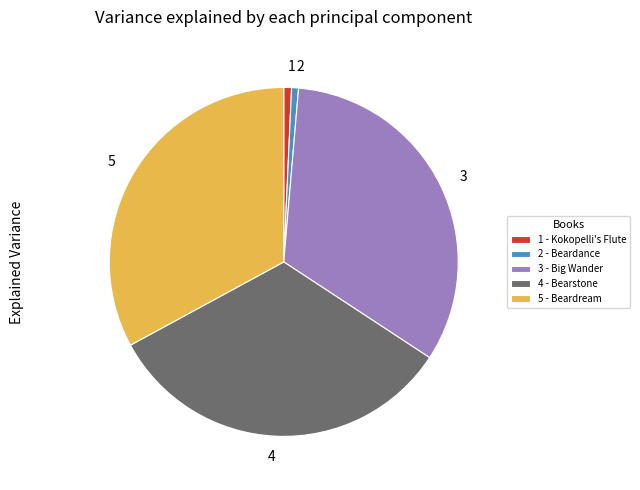

Combined, do 5 and 2 account for over 50%?

No